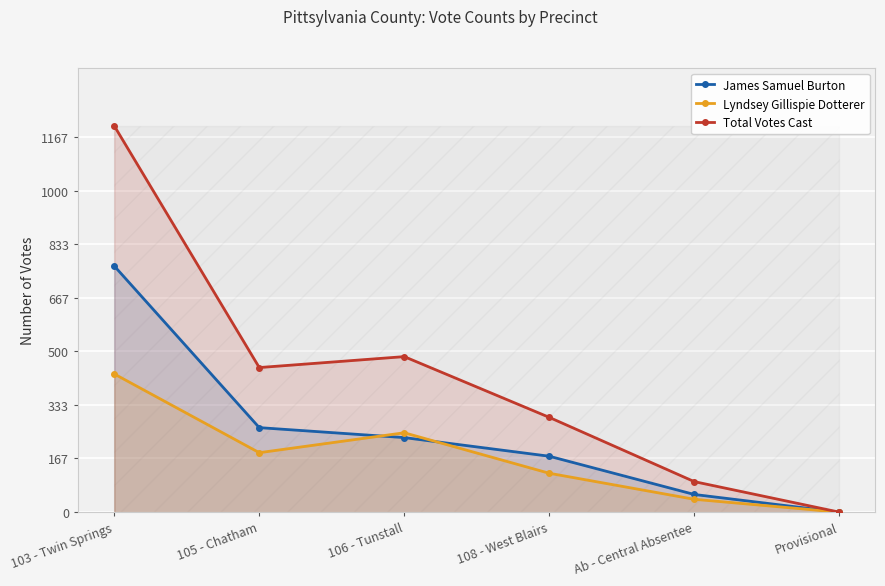

True or false: James Samuel Burton and Total Votes Cast intersect in this chart.

False